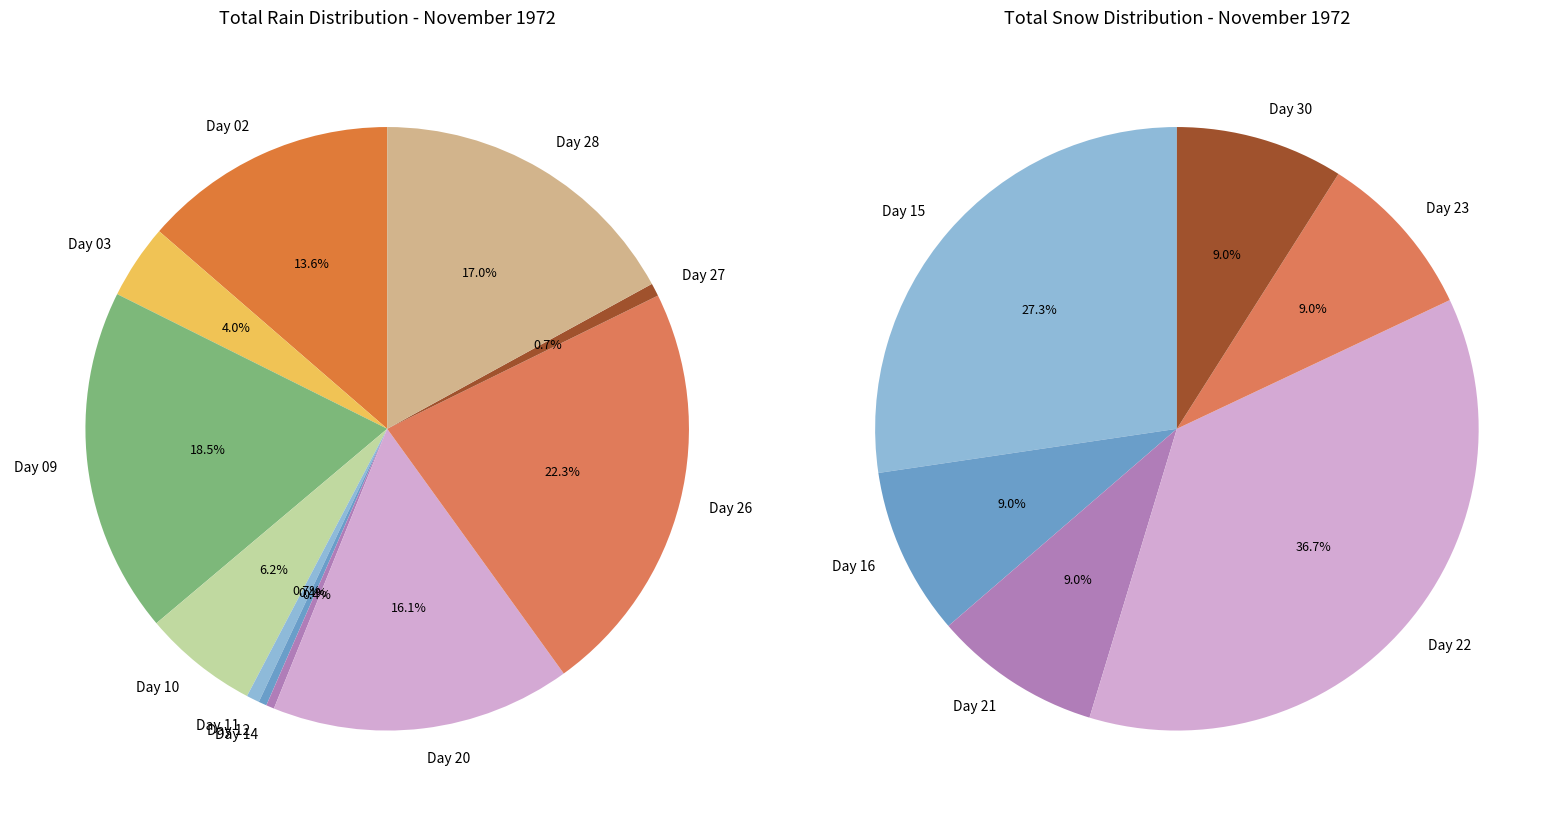

Between 02 and 27, which series saw the biggest shift?

Total Rain (mm)